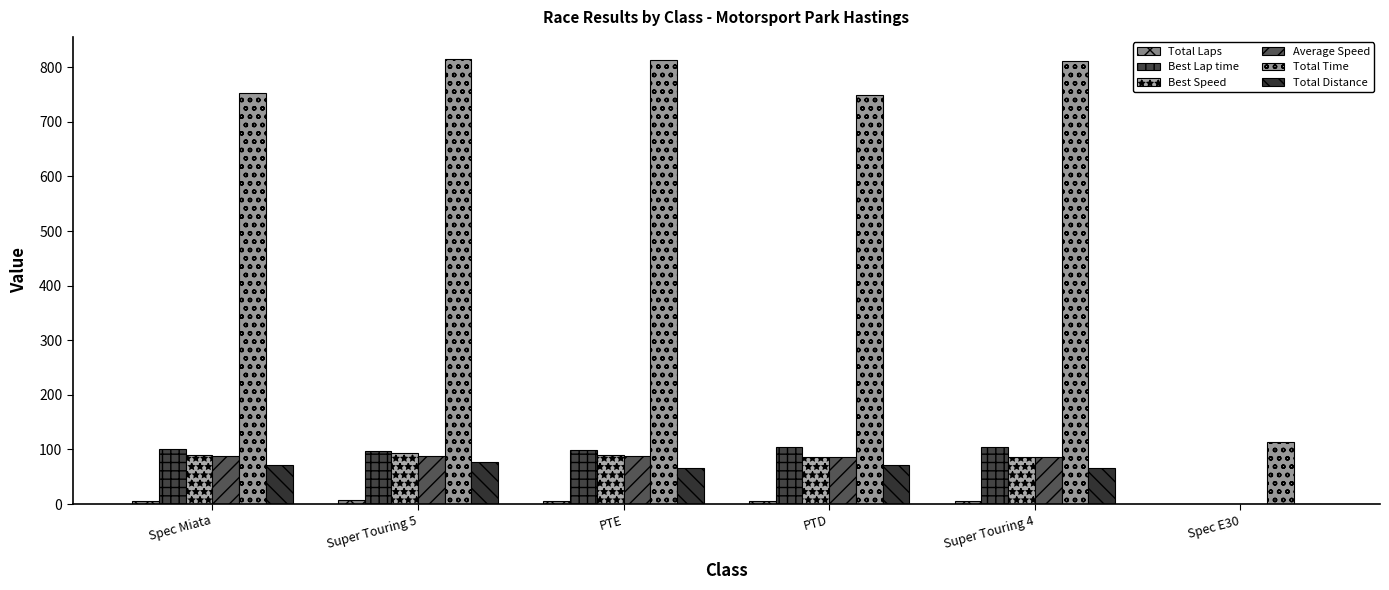

Count the number of categories in the chart.

6